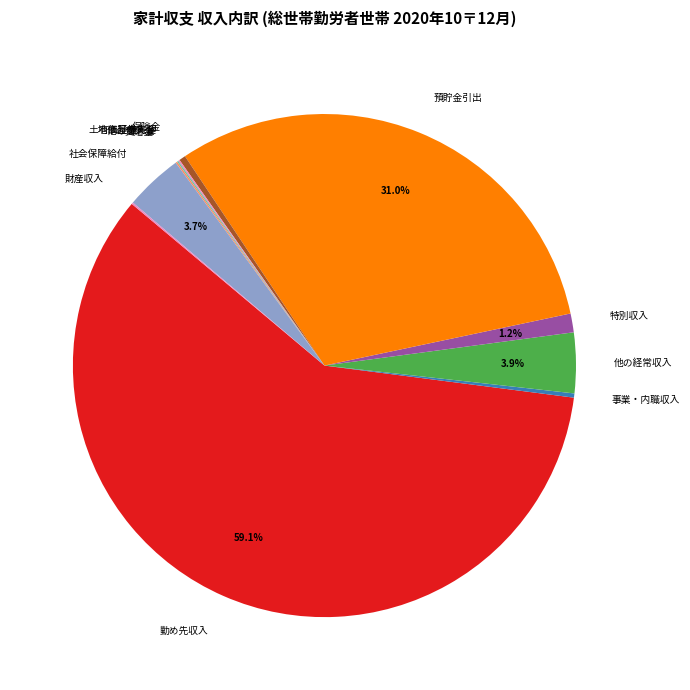

Which slice represents more than half of the pie?

勤め先収入